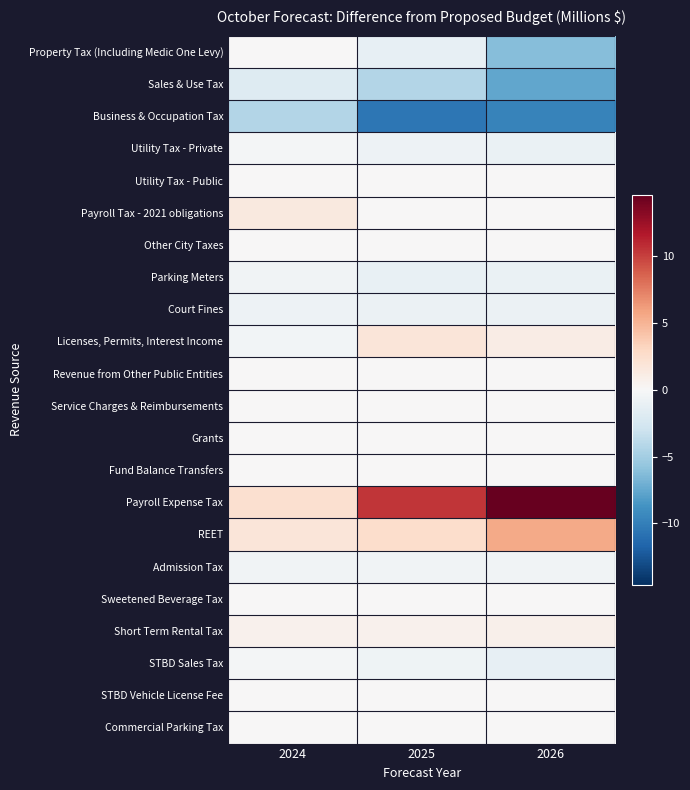

Rank the series at 2026 from highest to lowest value.

Payroll Expense Tax, REET, Licenses, Permits, Interest Income, Short Term Rental Tax, Utility Tax - Public, Payroll Tax - 2021 obligations, Other City Taxes, Revenue from Other Public Entities, Service Charges & Reimbursements, Grants, Fund Balance Transfers, Sweetened Beverage Tax, STBD Vehicle License Fee, Commercial Parking Tax, Admission Tax, Court Fines, Utility Tax - Private, Parking Meters, STBD Sales Tax, Property Tax (Including Medic One Levy), Sales & Use Tax, Business & Occupation Tax